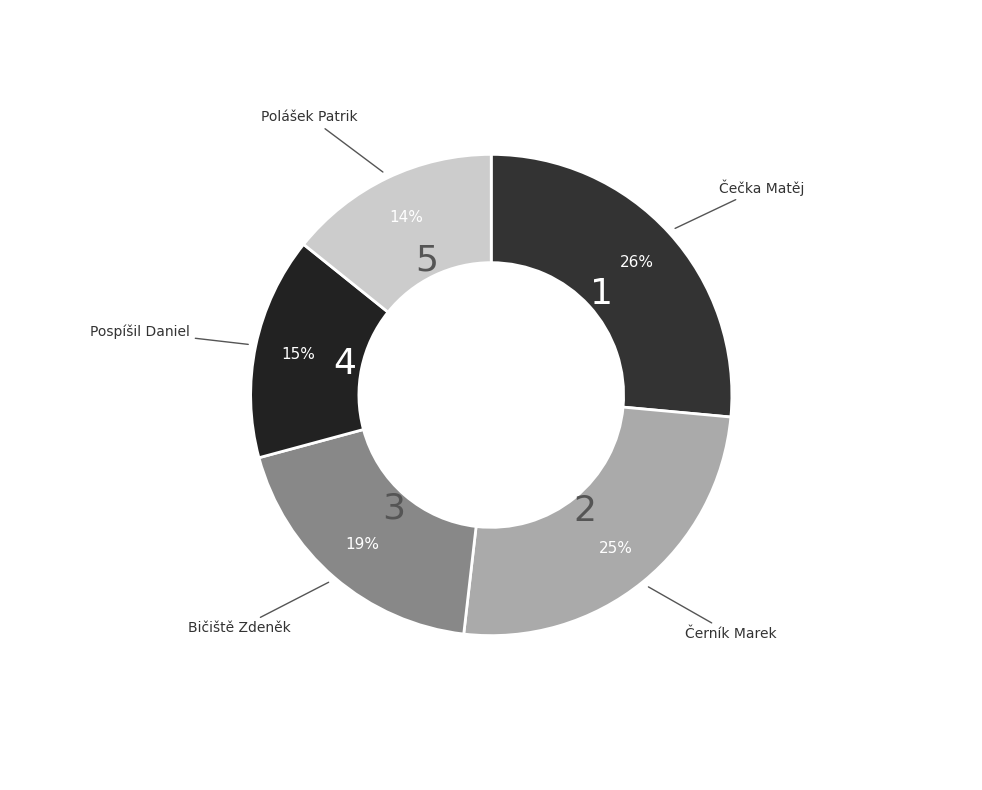

Count the number of slices in the pie.

5